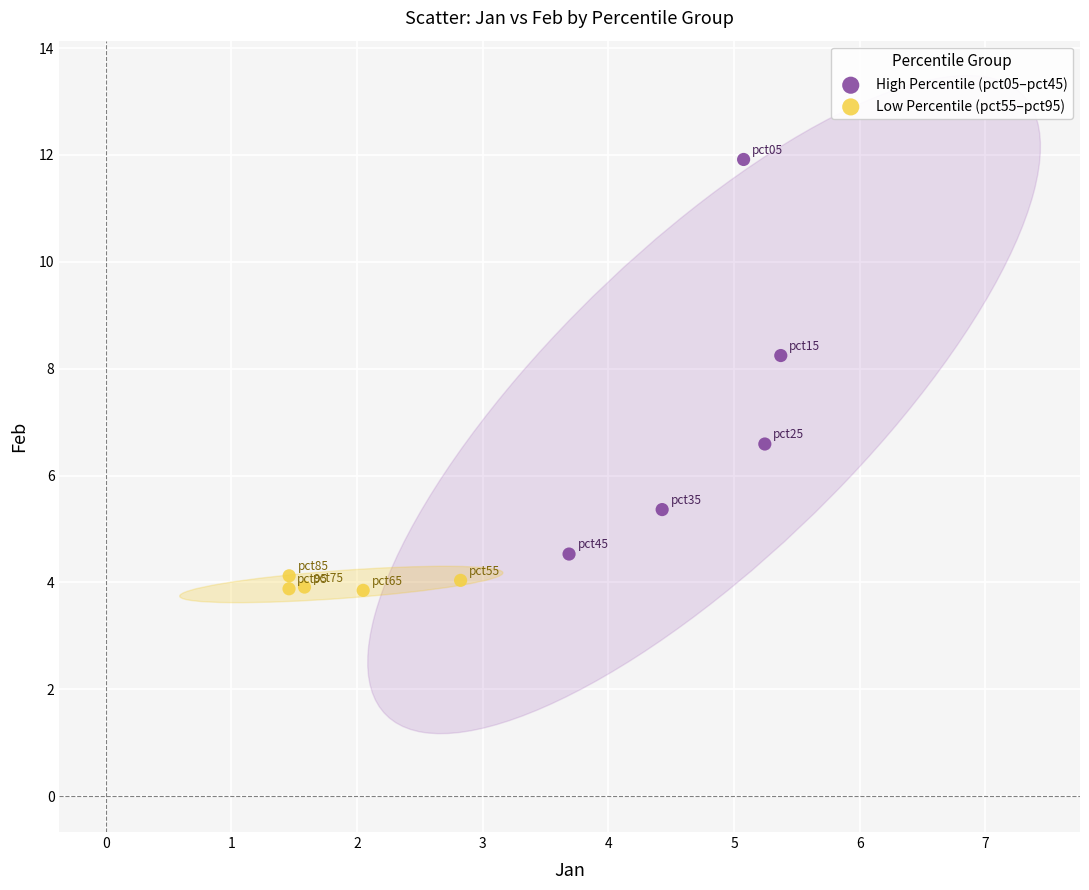

Which series reaches the minimum Y coordinate?

Low Percentile (pct55–pct95)